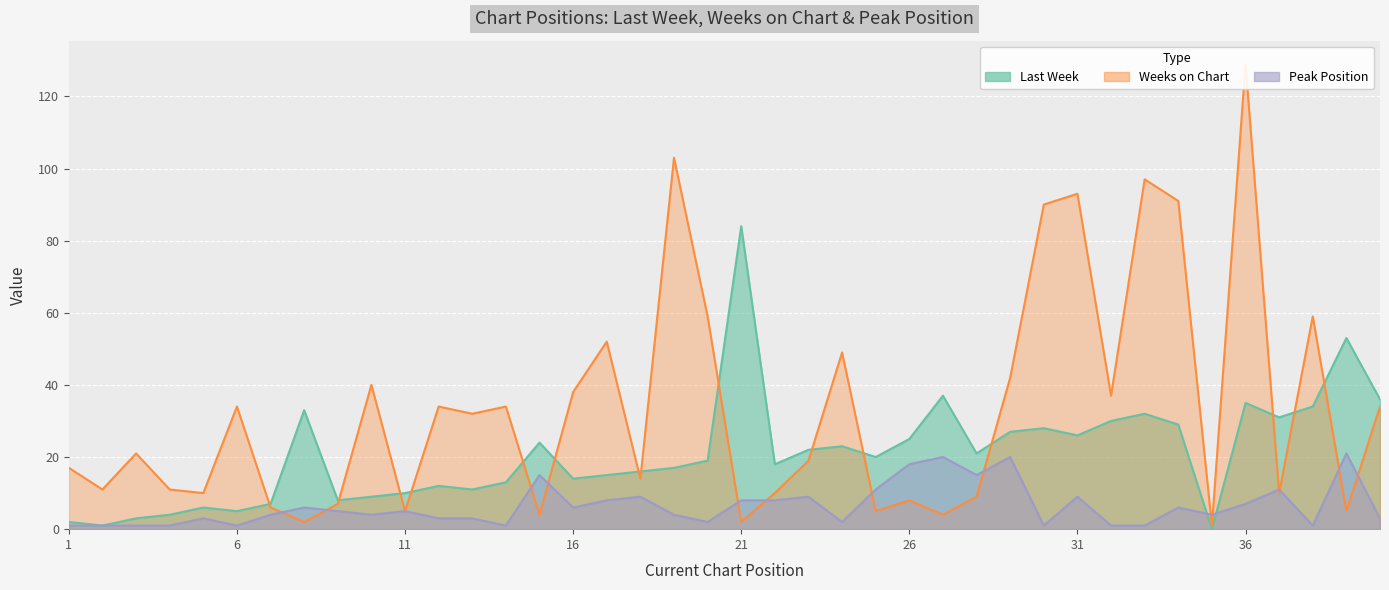

Where is the first local maximum for Peak Position?

5